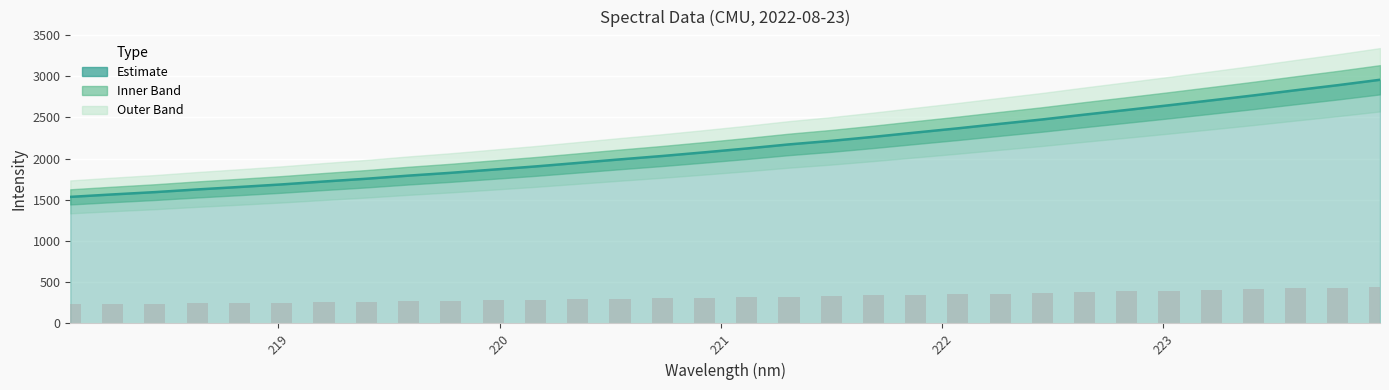

What is the difference between the maximum and second lowest values?

208.5